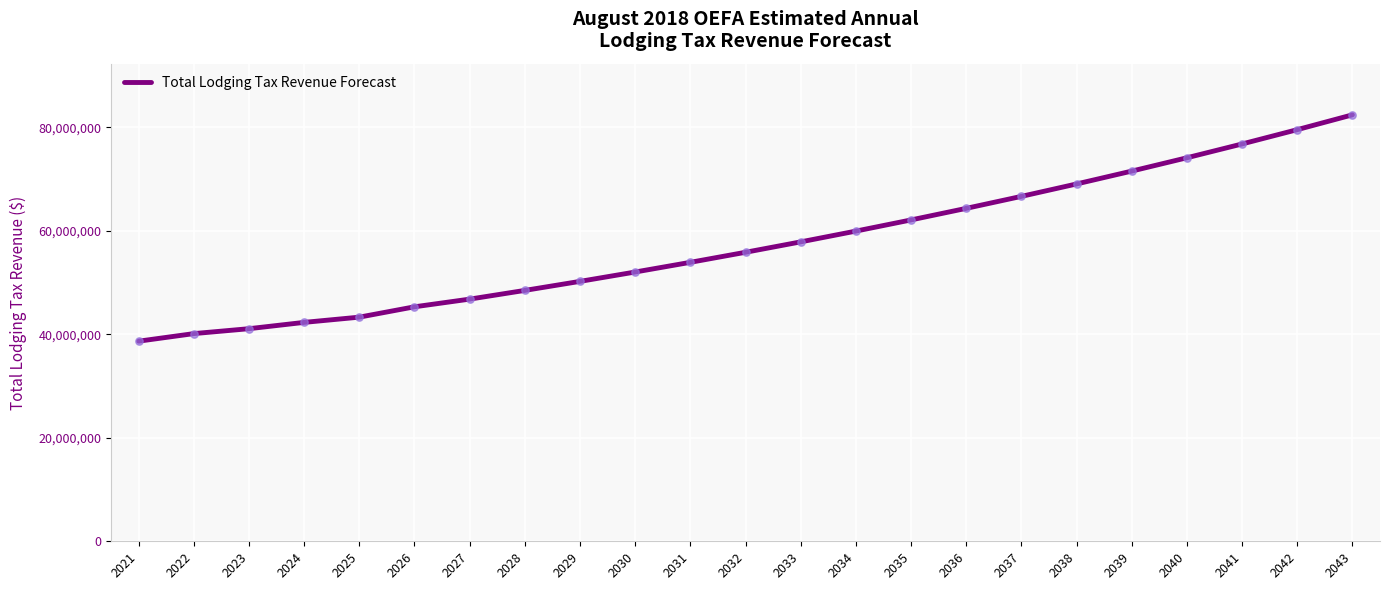

What is the change in value from 2035 to 2041?

+14681721.1